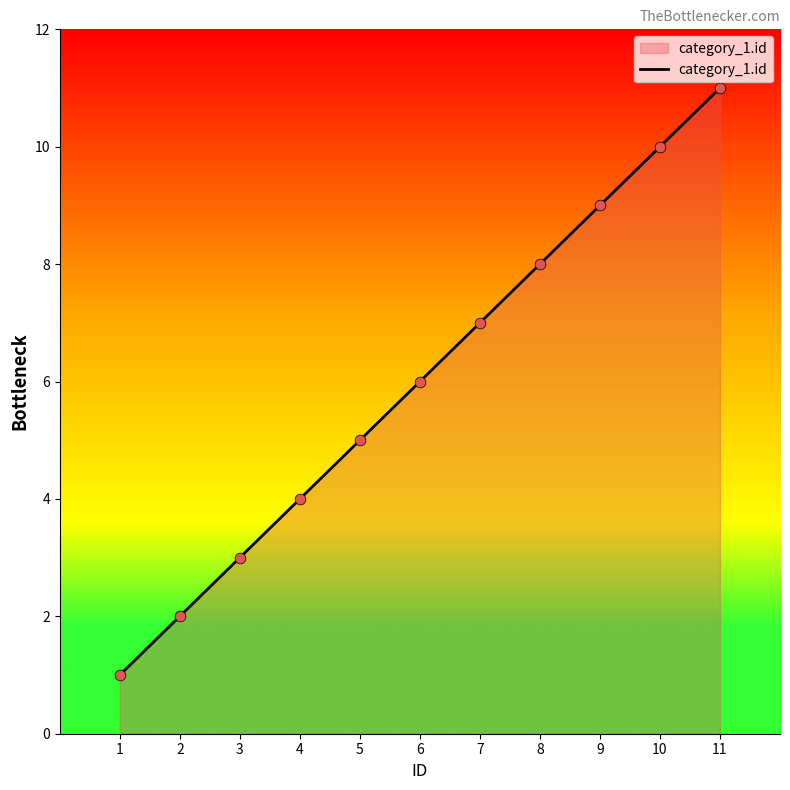

Between 4 and 7, which is larger?

7